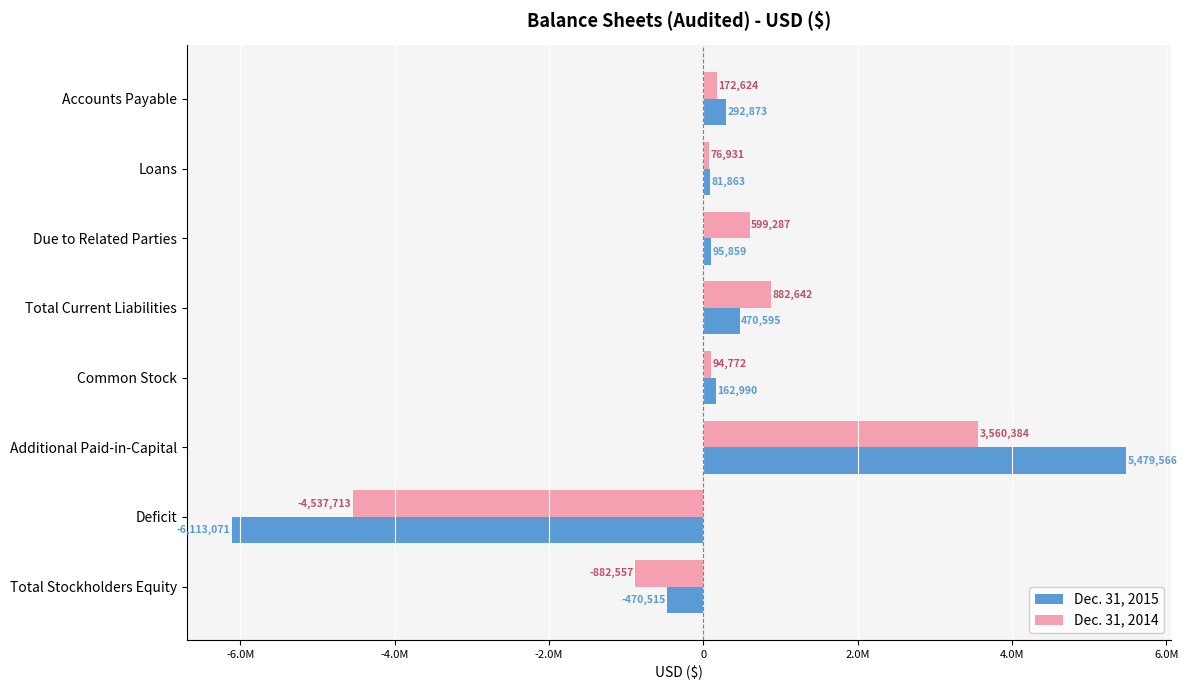

What is the value of the Dec. 31, 2015 bar at the 4th from the left?

470595